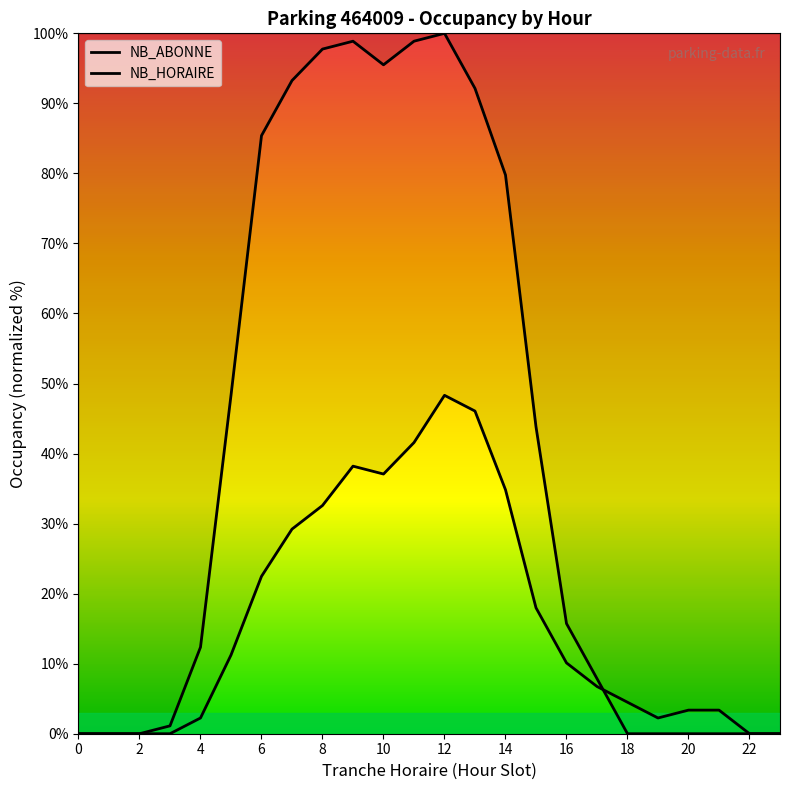

How many values in the NB_HORAIRE series are below 10?

12